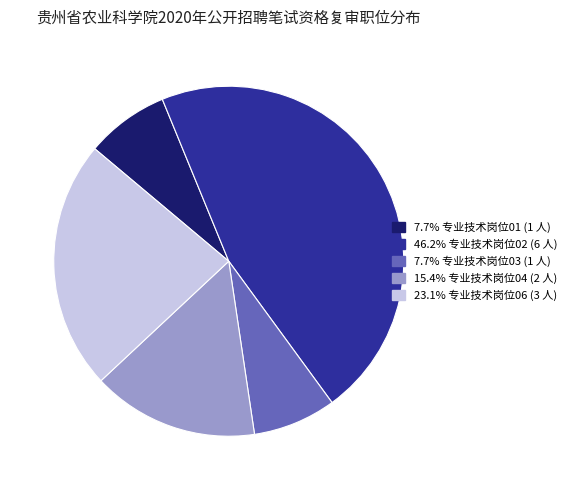

Does any single category account for the majority?

No